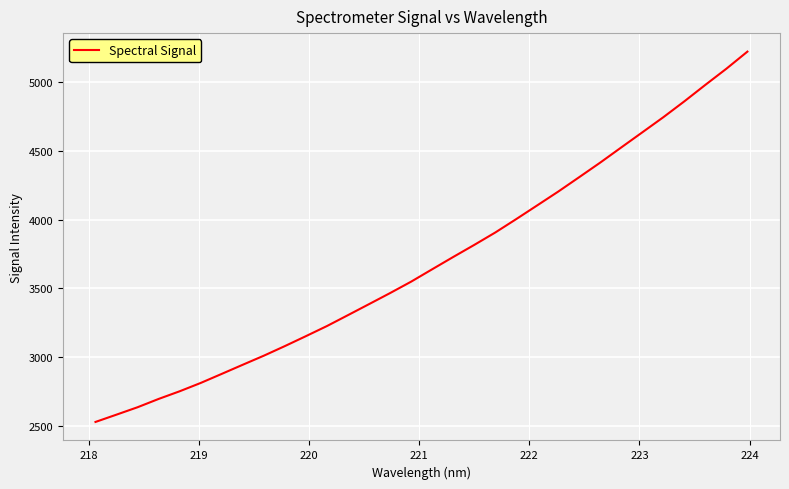

What is the difference between the maximum and minimum values?

2689.9